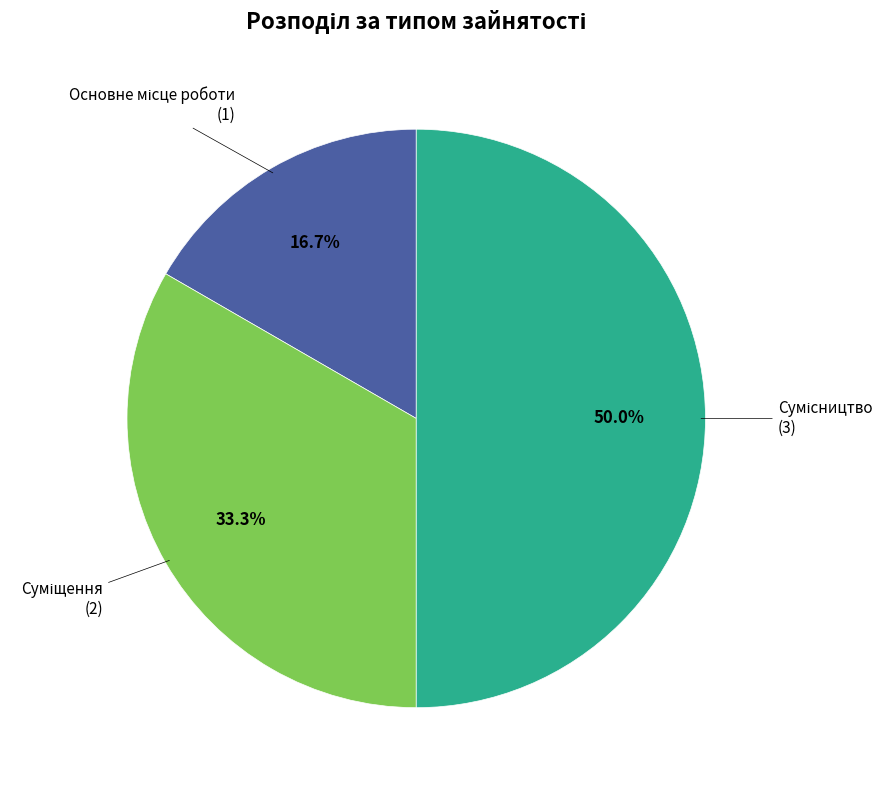

Rank the categories by value from highest to lowest.

Сумісництво, Суміщення, Основне місце роботи